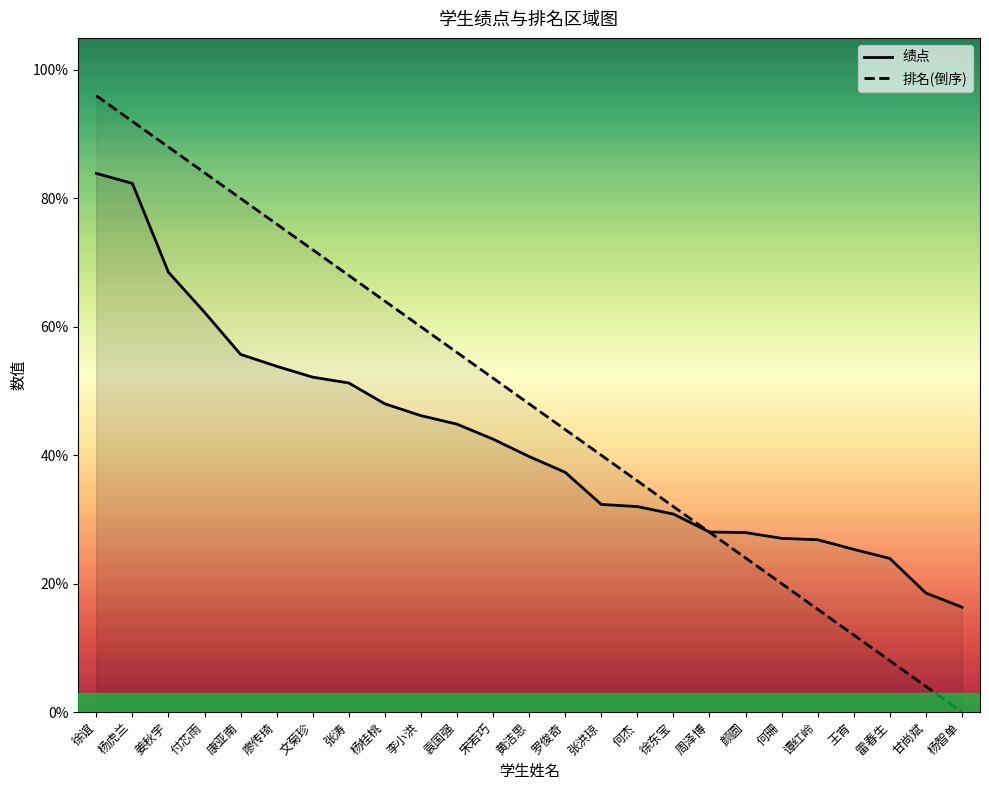

Does the chart display data point markers on the line(s)?

No